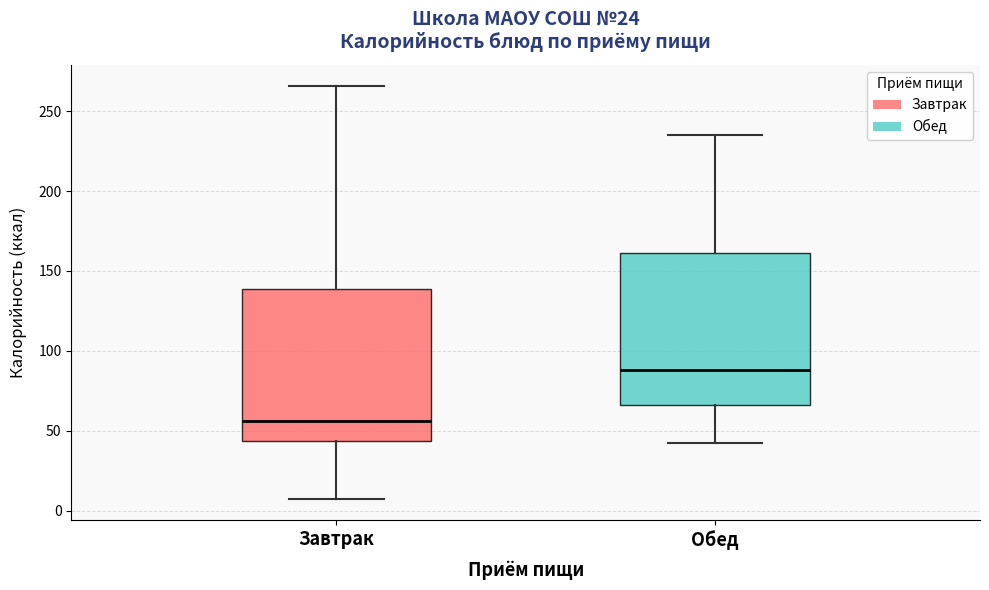

Reading left to right, read every box against the y-axis: the position of its median line, the range the box covers, and the ends of its whiskers. The values are not printed on the chart, so give them approximately, as read against the axis.

Завтрак: median 55, box 45 to 140, whiskers 5 to 265
Обед: median 90, box 65 to 160, whiskers 40 to 235